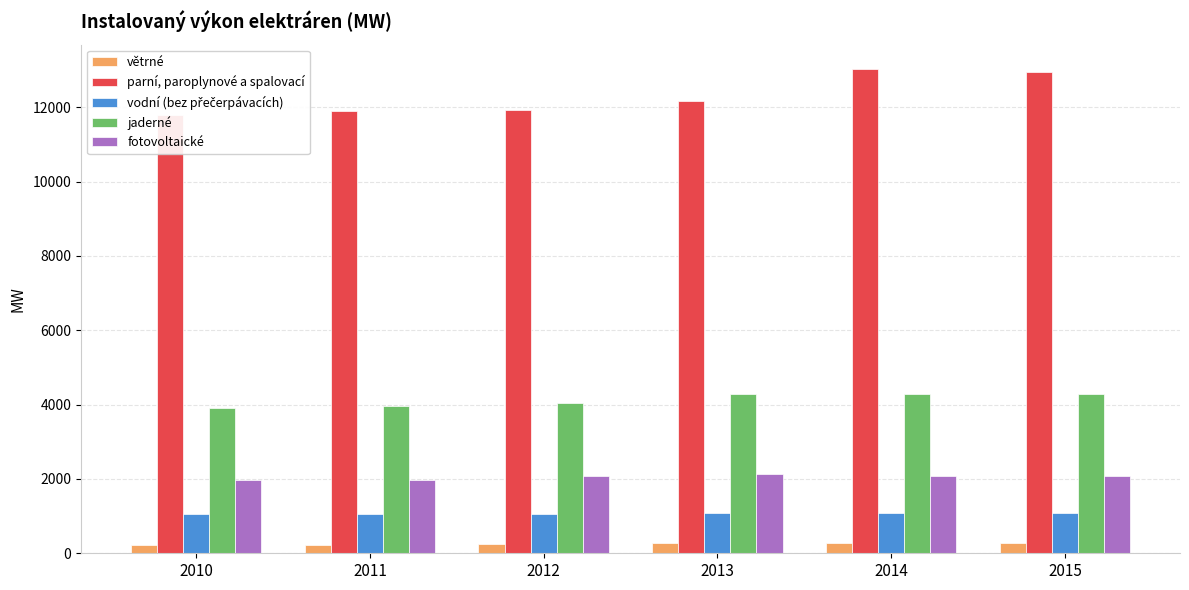

Which series has the largest range (max minus min)?

parní, paroplynové a spalovací